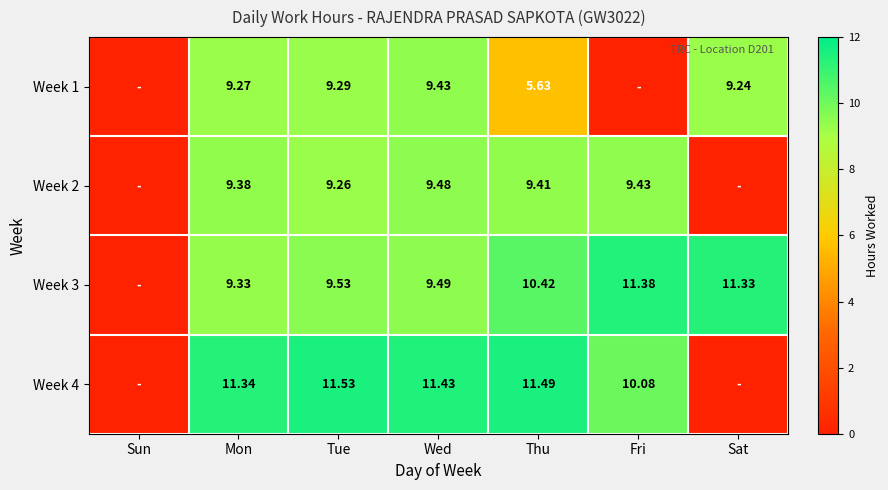

Is it true that Week 1 equals 9.3 at Mon?

True